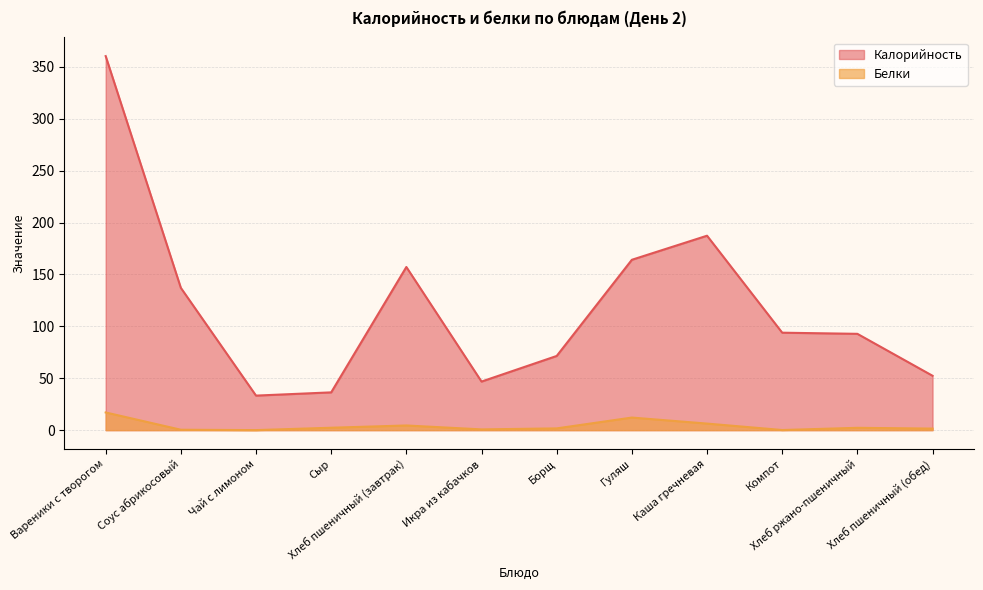

At how many categories does at least one series exceed 29?

12